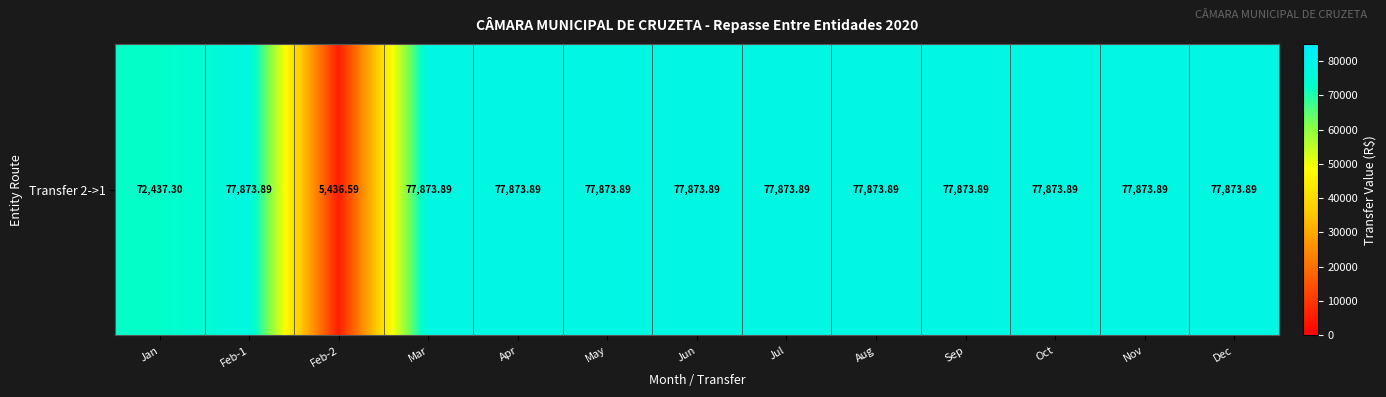

Count the number of data series in this chart.

1